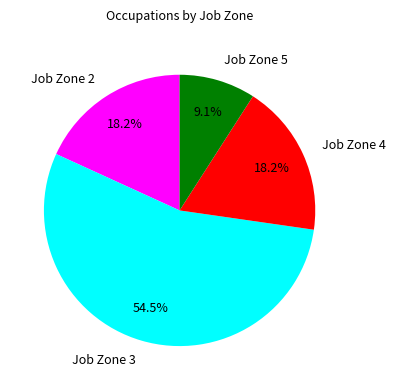

Which category has the smallest portion of the pie?

Job Zone 5